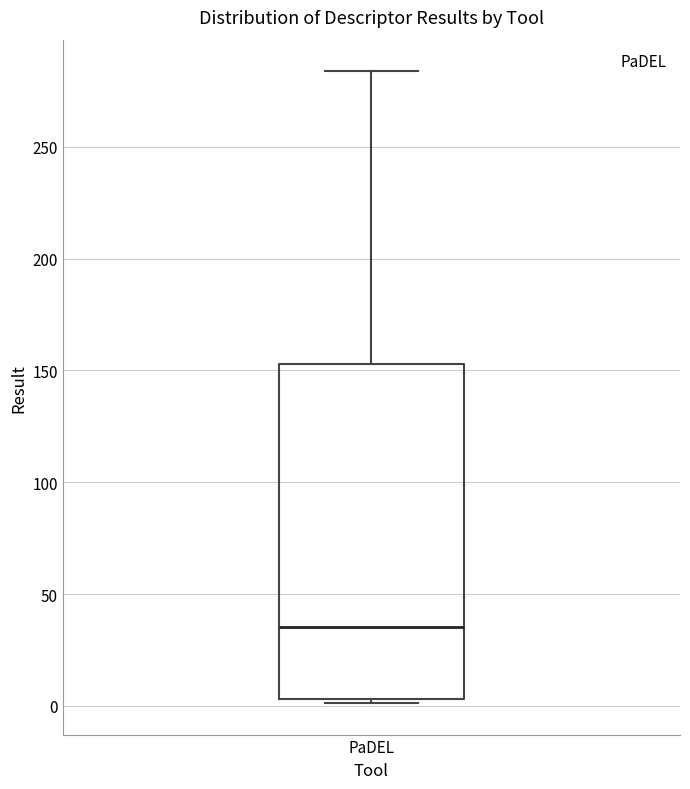

Transcribe this box plot: give where the median line is, the range the box spans, and where the two whiskers end, as read against the y-axis. The values are not printed on the chart, so give them approximately, as read against the axis.

median 35, box 5 to 155, whiskers 0 to 285